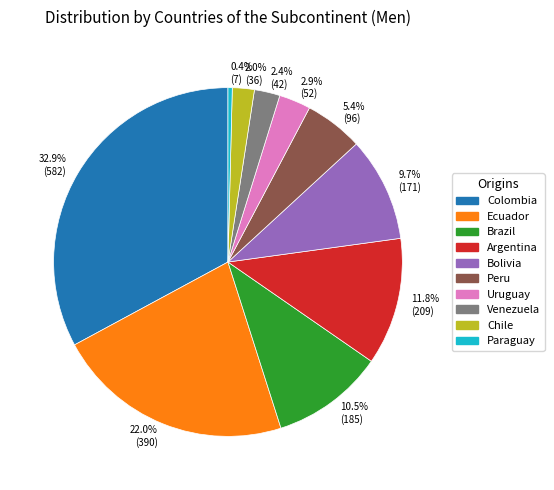

Between Bolivia and Paraguay, which is larger?

Bolivia